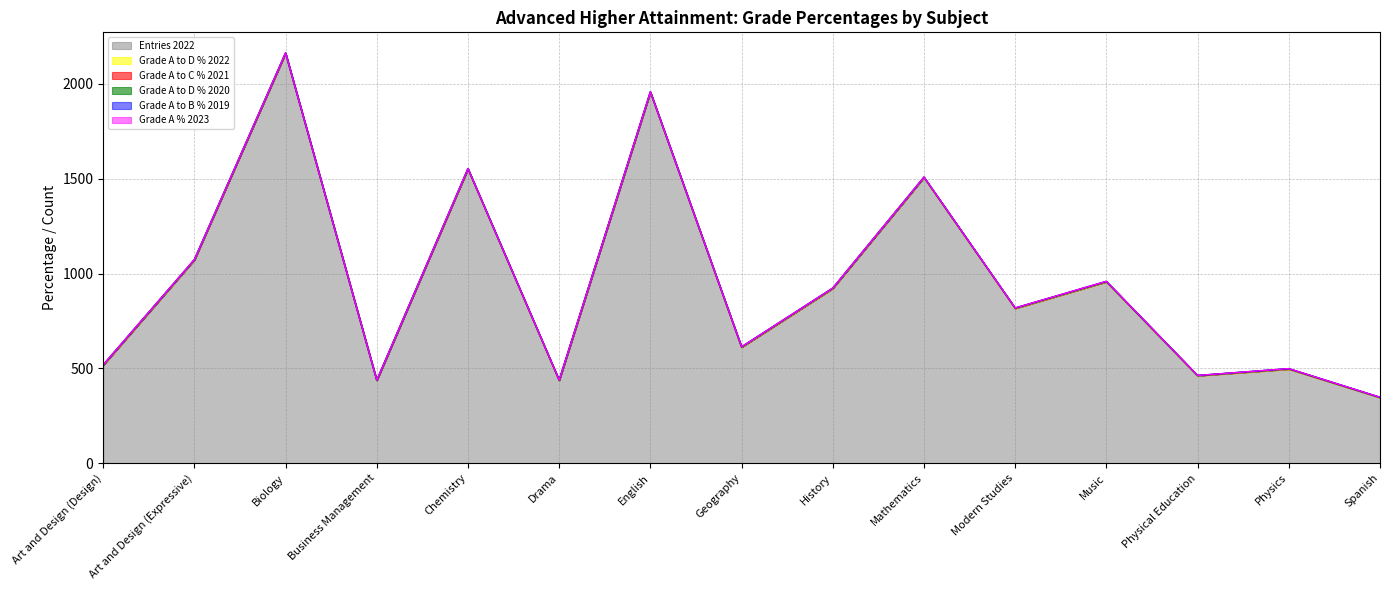

Is it true that Grade A to B % 2019 equals 0.6 at Art and Design (Expressive)?

True